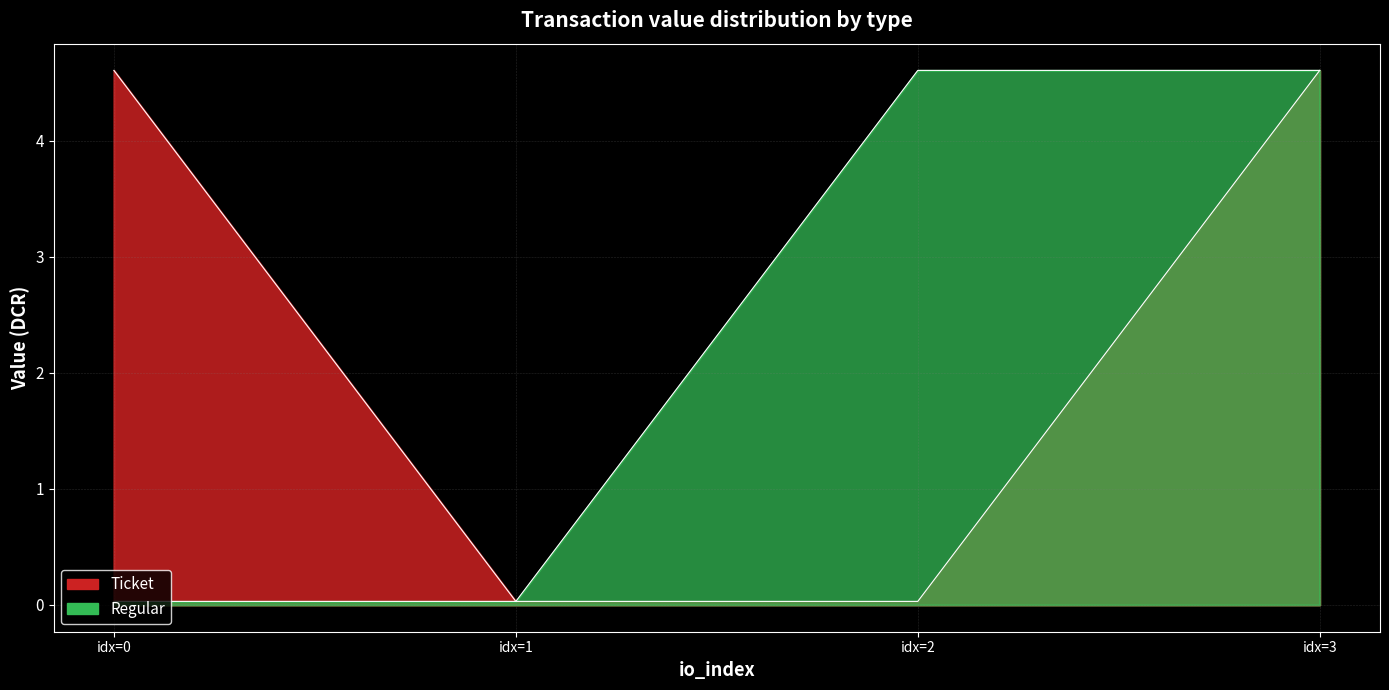

The value of Regular at idx=0 is 0.0. True or false?

True